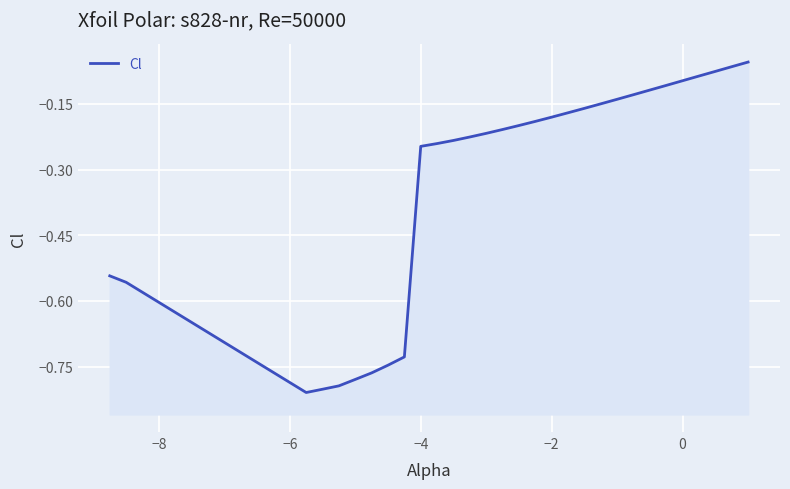

How many data points does each series have?

30